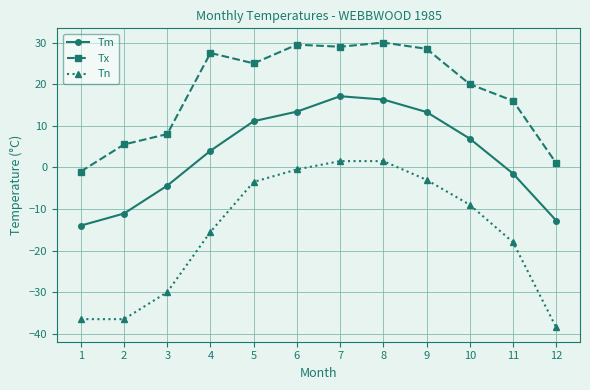

List the series in order of their overall mean, lowest first.

Tn, Tm, Tx